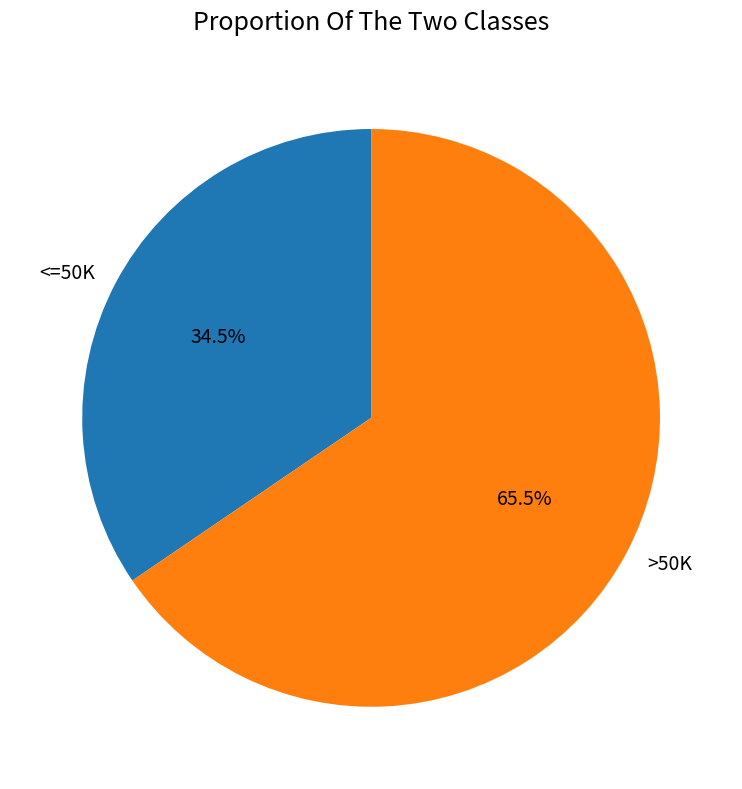

Which category has the smallest portion of the pie?

<=50K